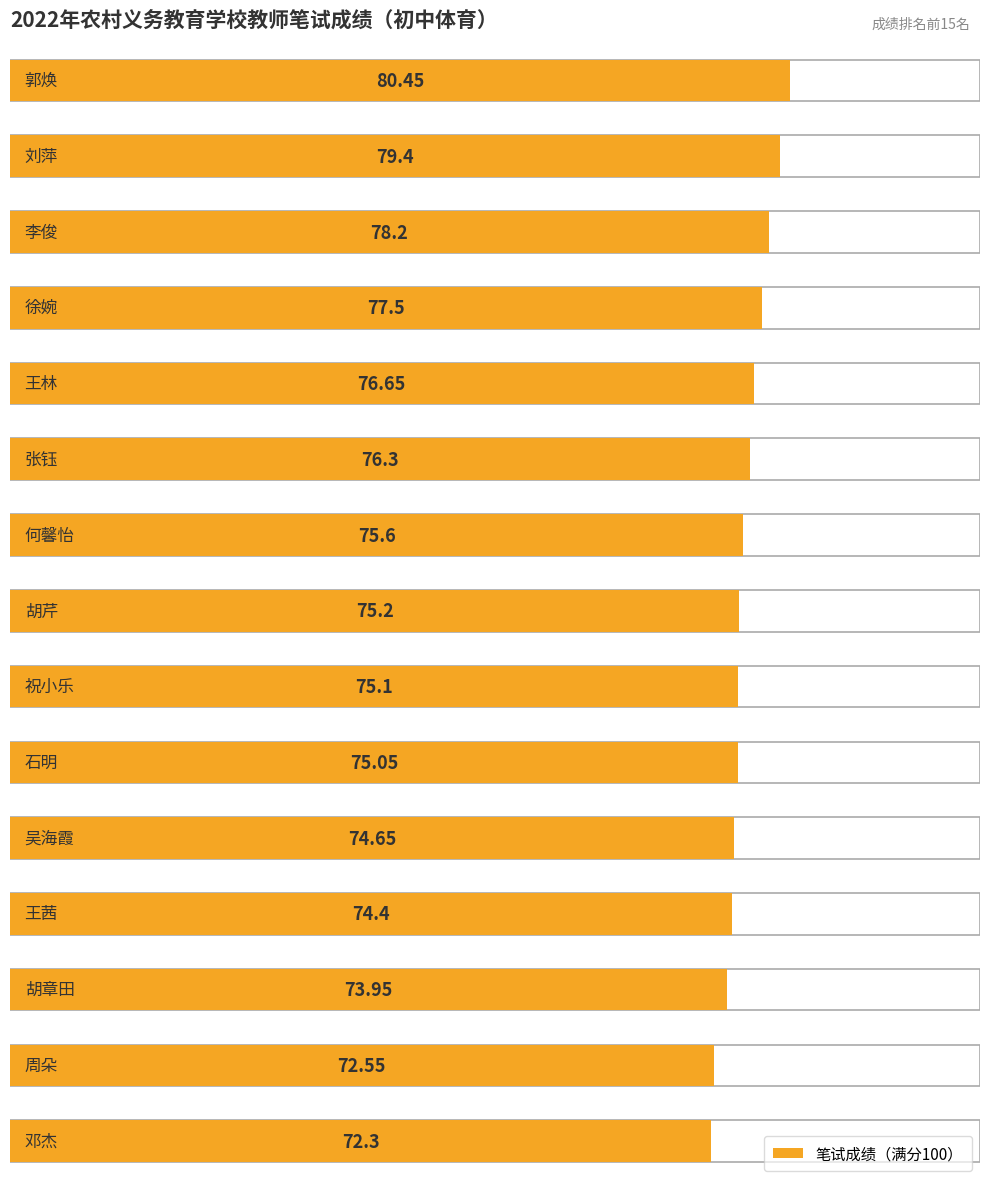

What is the change in value from 徐婉 to 祝小乐?

-2.4